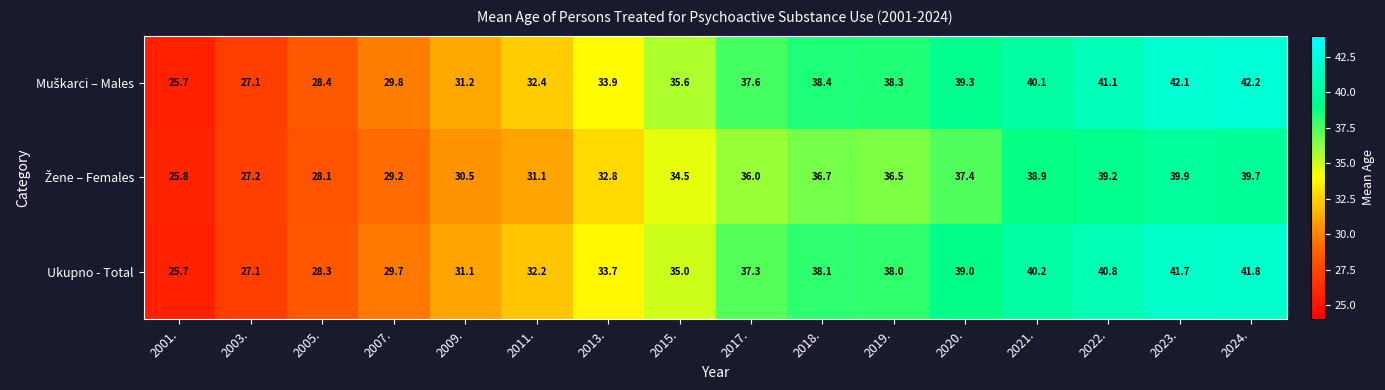

What is the total value across all series at 2001.?

77.2